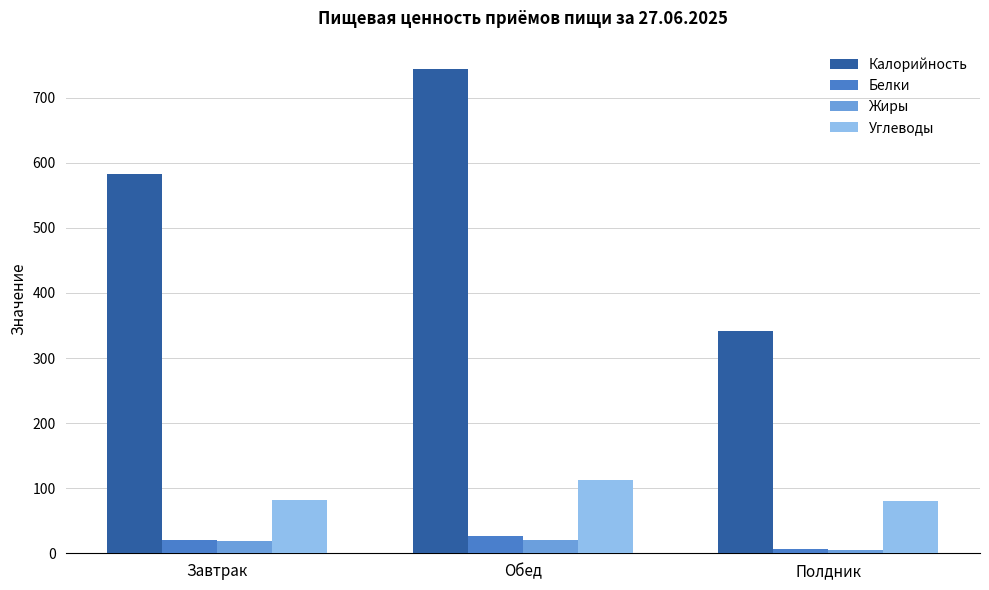

Which category has the highest value across all series?

Обед